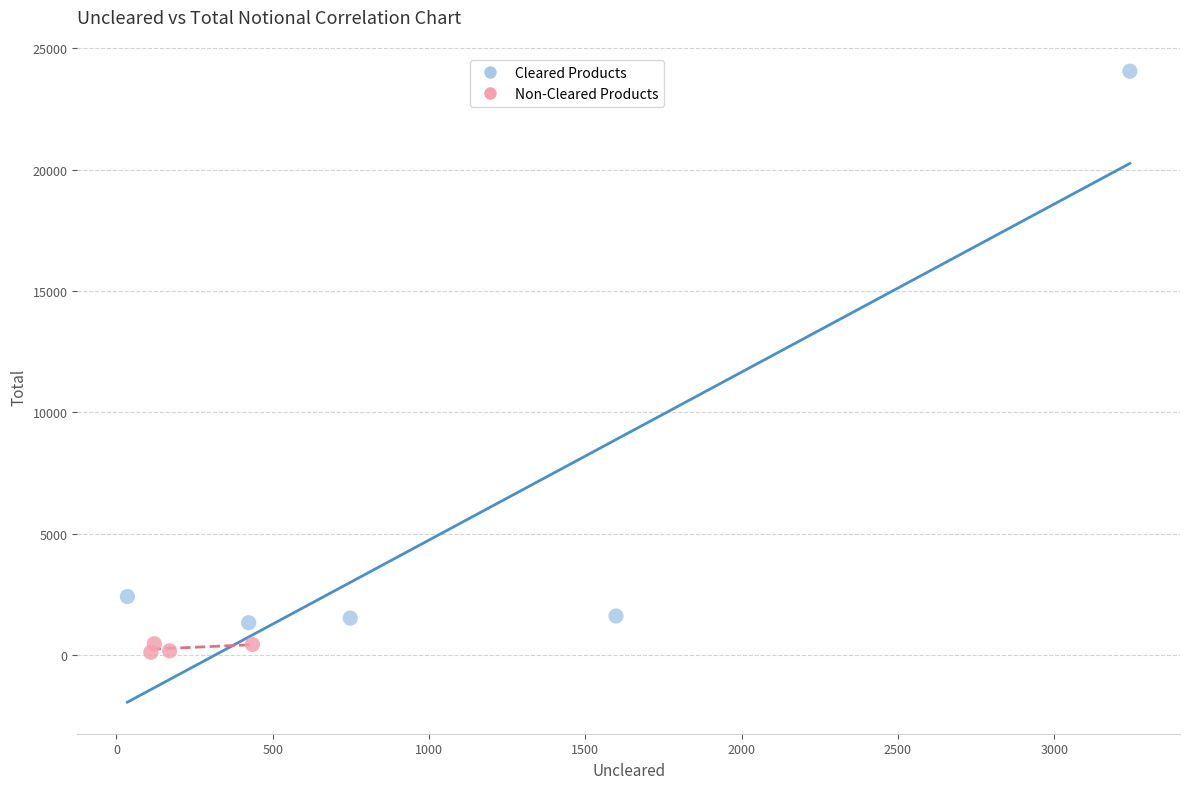

What are all the series names shown in the legend?

Cleared Products, Non-Cleared Products